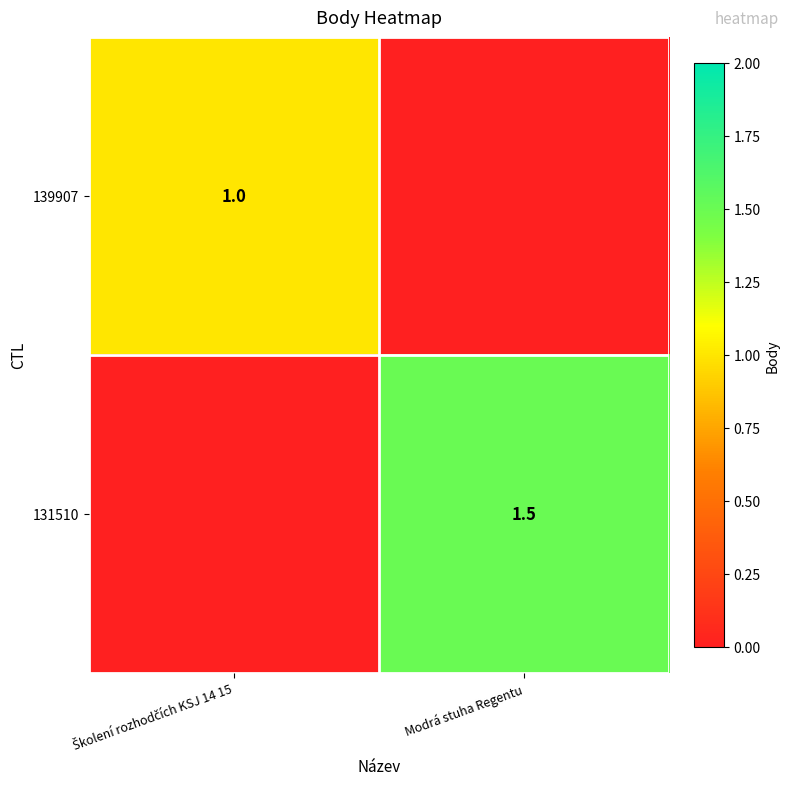

The value of 131510 at Modrá stuha Regentu is 0.9. True or false?

False